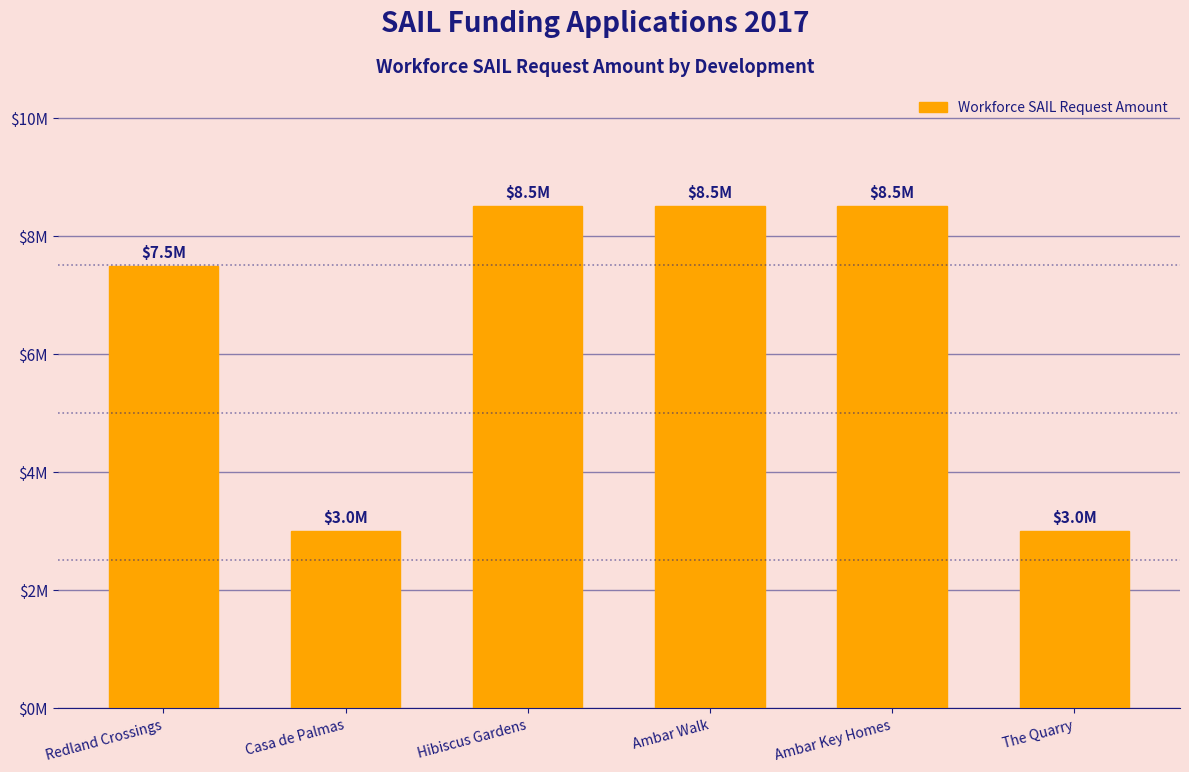

What is the difference between the maximum and second lowest values?

5500000